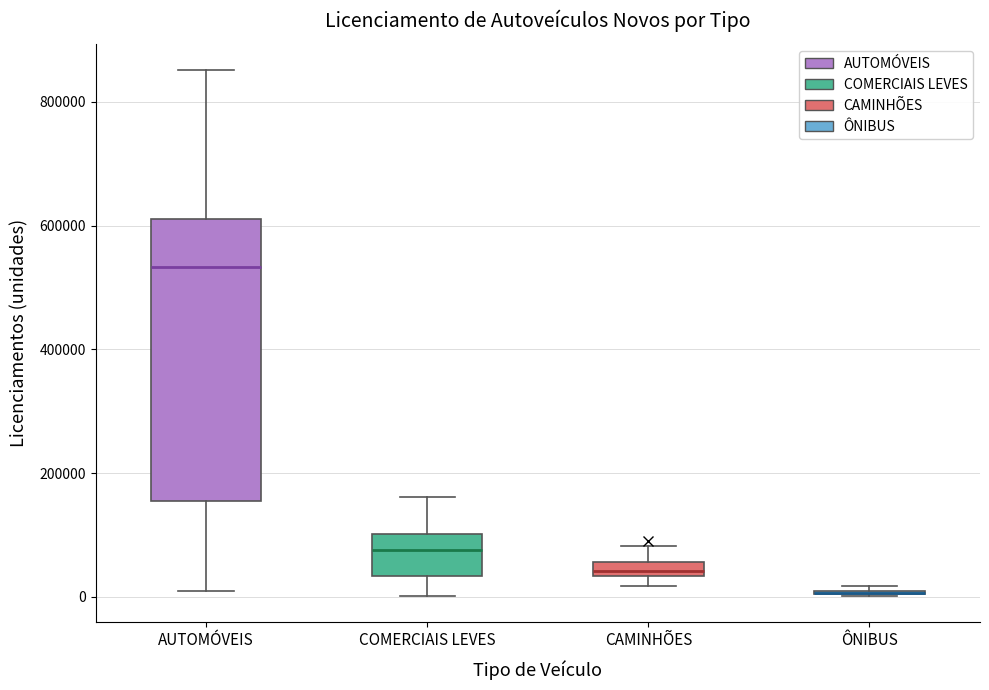

Which box is the tallest, from its lower edge to its upper edge?

AUTOMÓVEIS